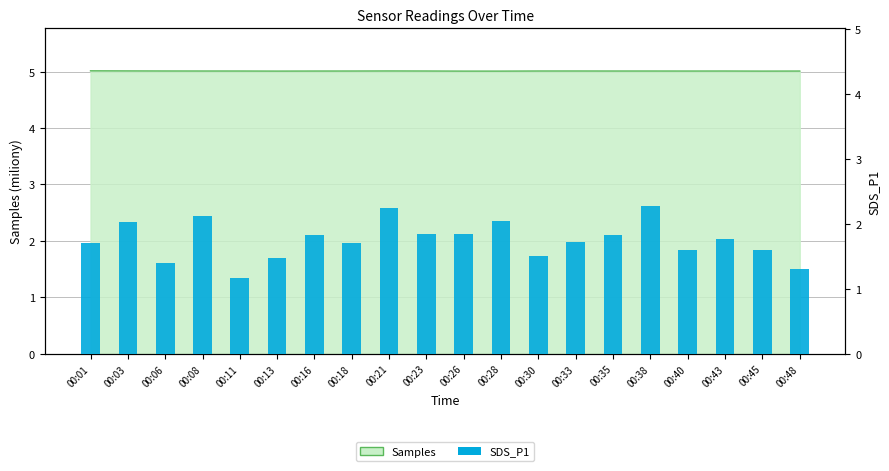

What is the difference between the maximum and minimum values?

1.1